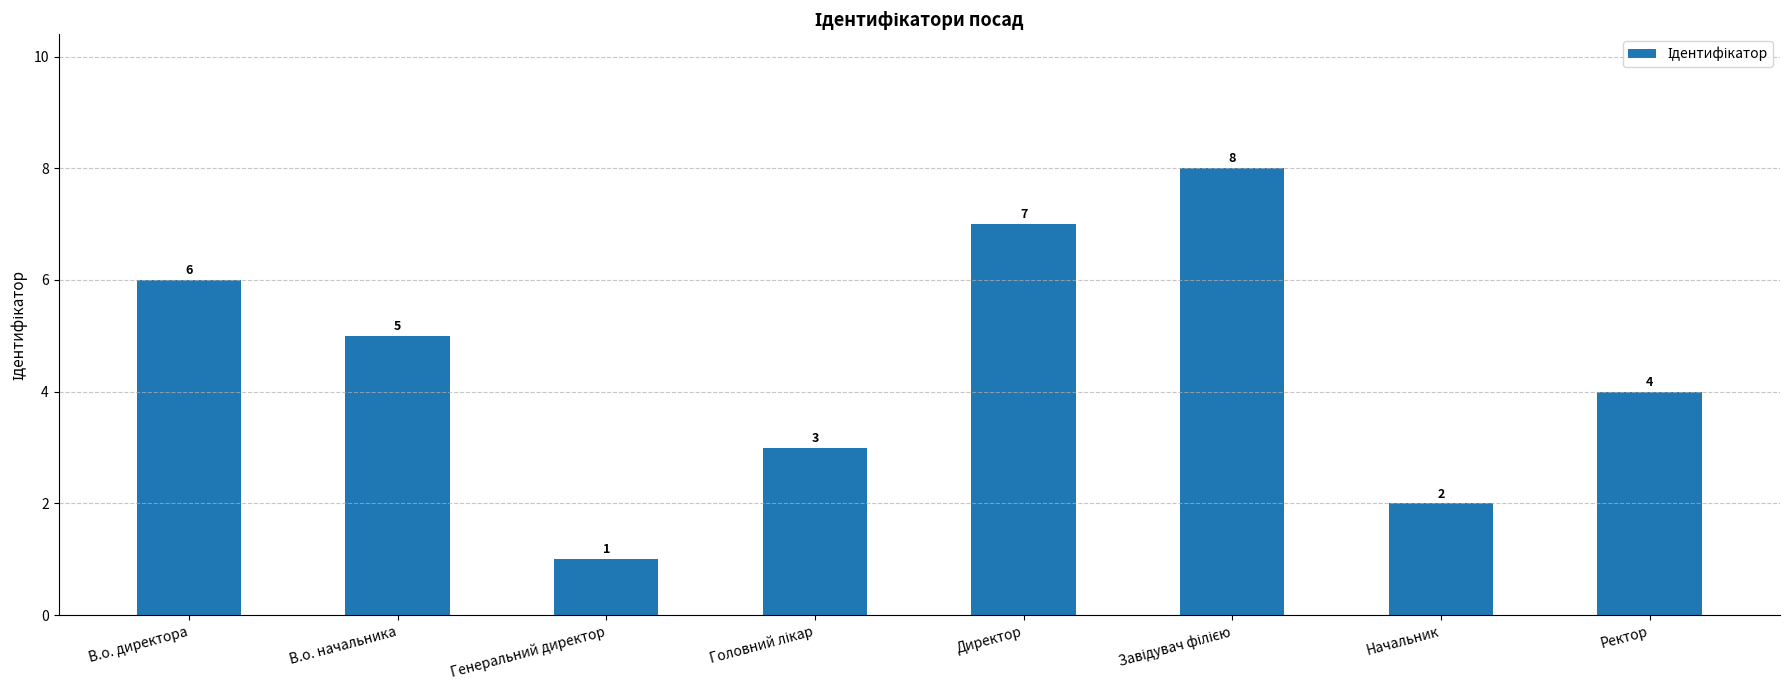

What position from the right is В.о. начальника?

7